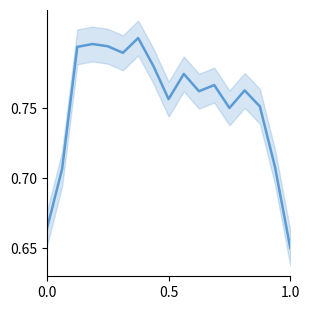

Is it true that the value at 9 is 1.3?

False